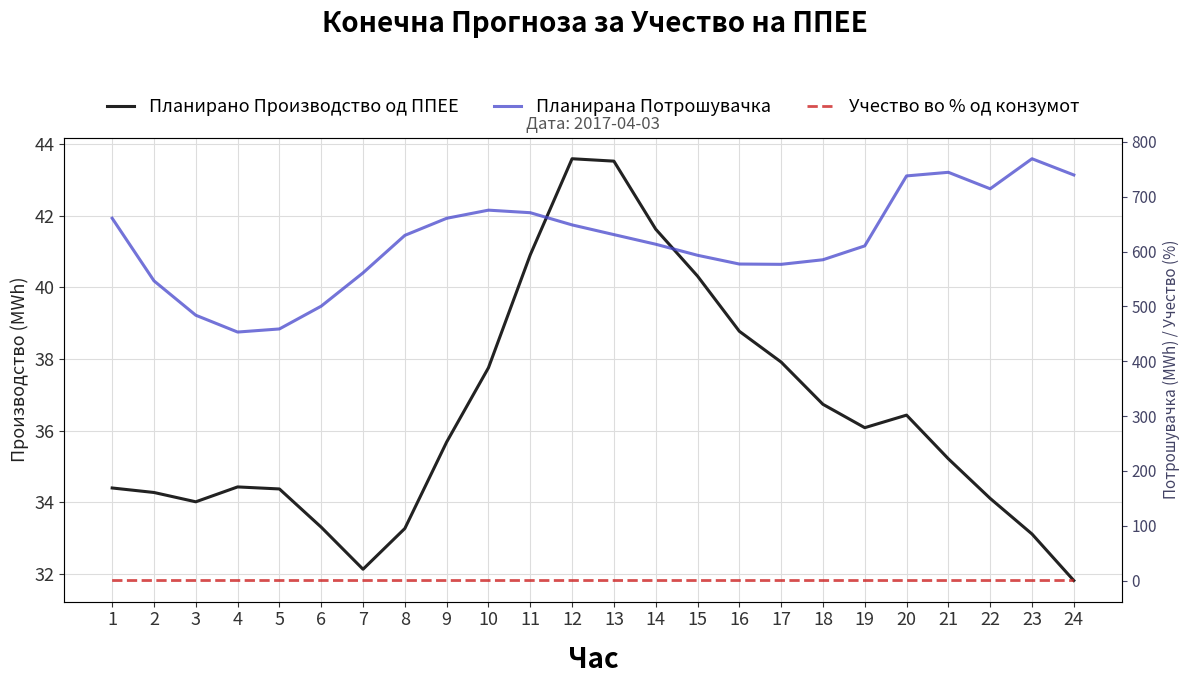

Which label corresponds to the smallest value in the chart?

23